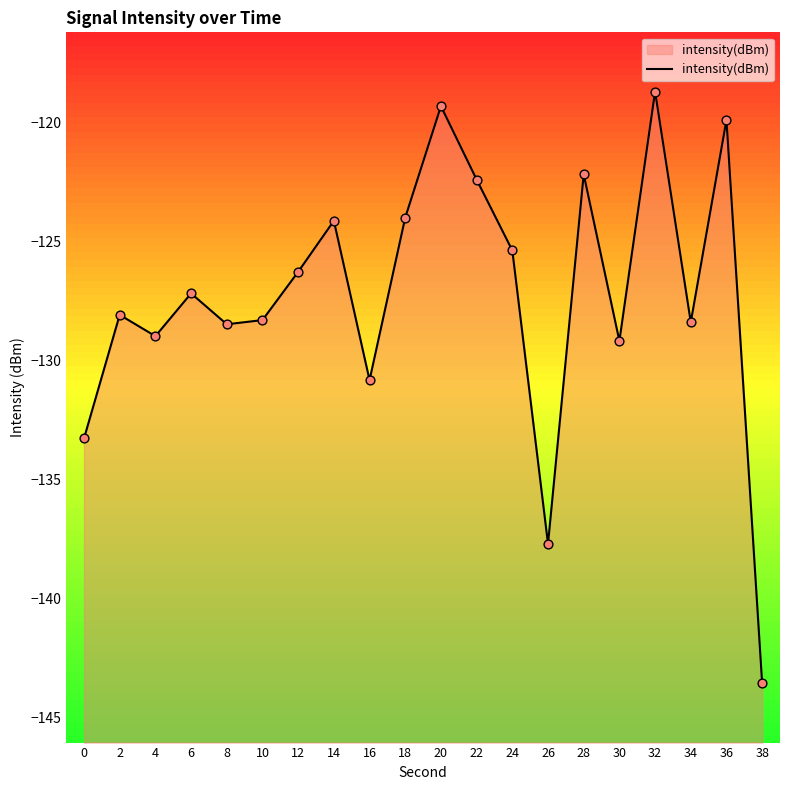

What is the change in value from 0 to 2?

+5.2